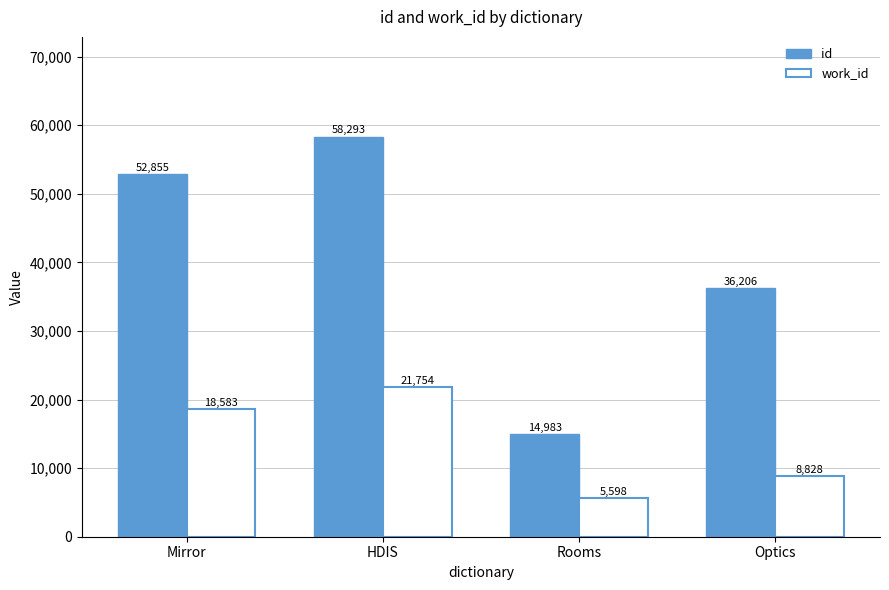

Which series has the largest total across all categories?

id